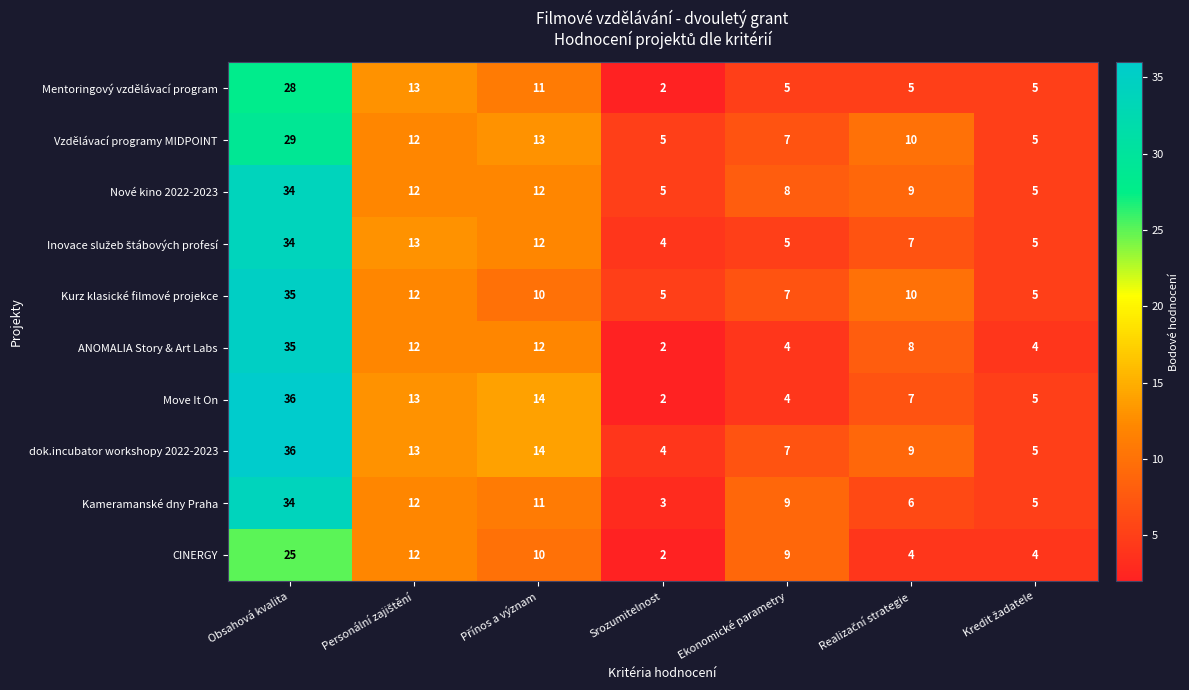

What is the difference between the second highest and minimum values in the Mentoringový vzdělávací program series?

11